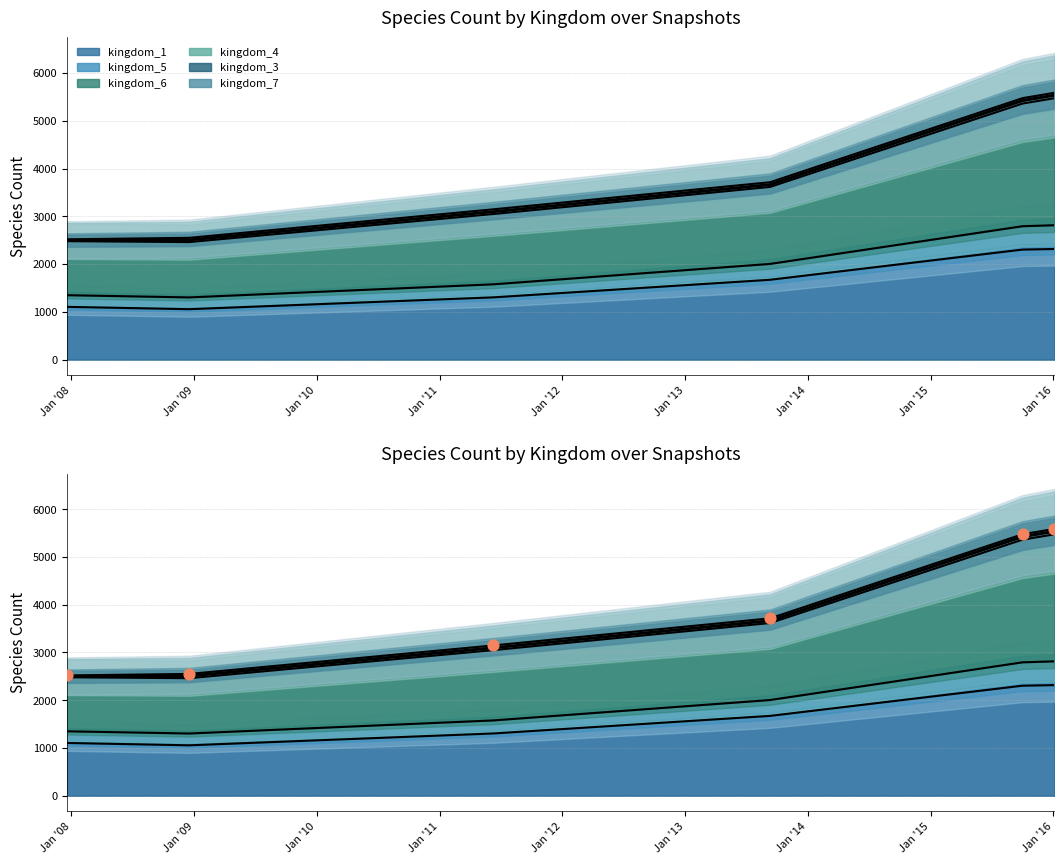

Approximately how many times larger is the value at Jan '11 compared to Jan '12?

1.0